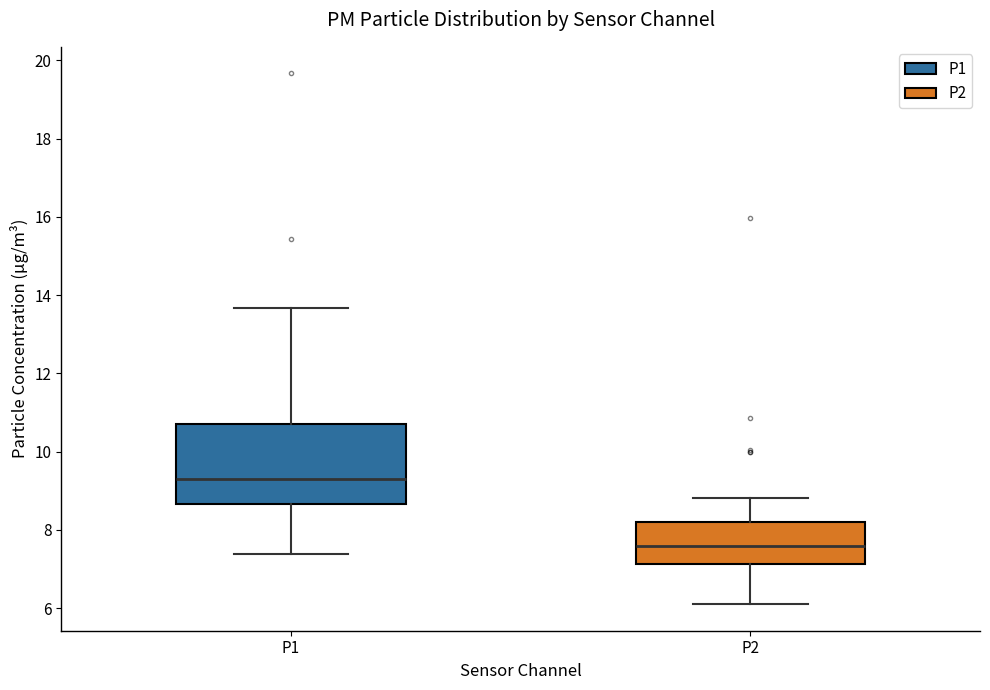

Reading left to right, transcribe this box plot: for each box, give where its median line is, the range the box spans, and where its two whiskers end, as read against the y-axis. The values are not printed on the chart, so give them approximately, as read against the axis.

P1: median 9.4, box 8.6 to 10.8, whiskers 7.4 to 13.6
P2: median 7.6, box 7.2 to 8.2, whiskers 6.2 to 8.8